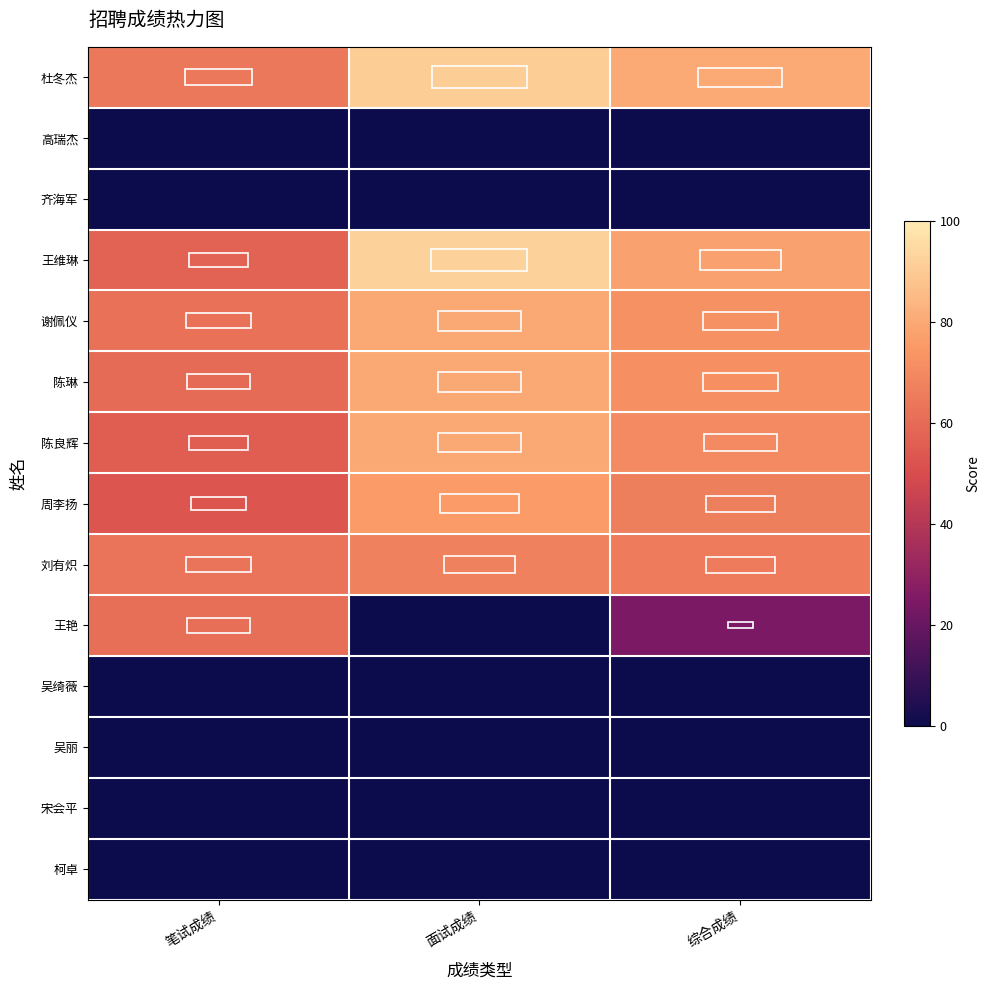

Between 笔试成绩 and 综合成绩, which is larger?

综合成绩